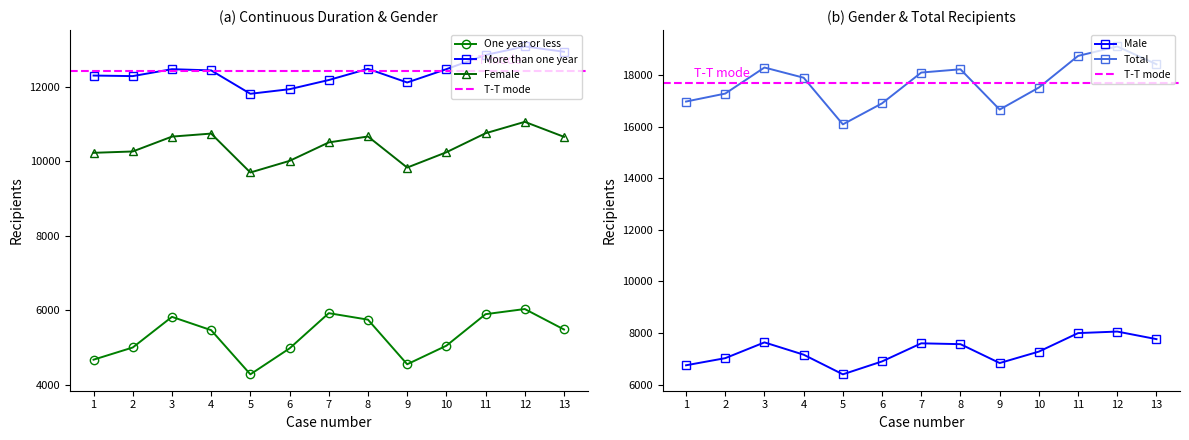

How many interior local peaks does the Total series have?

3